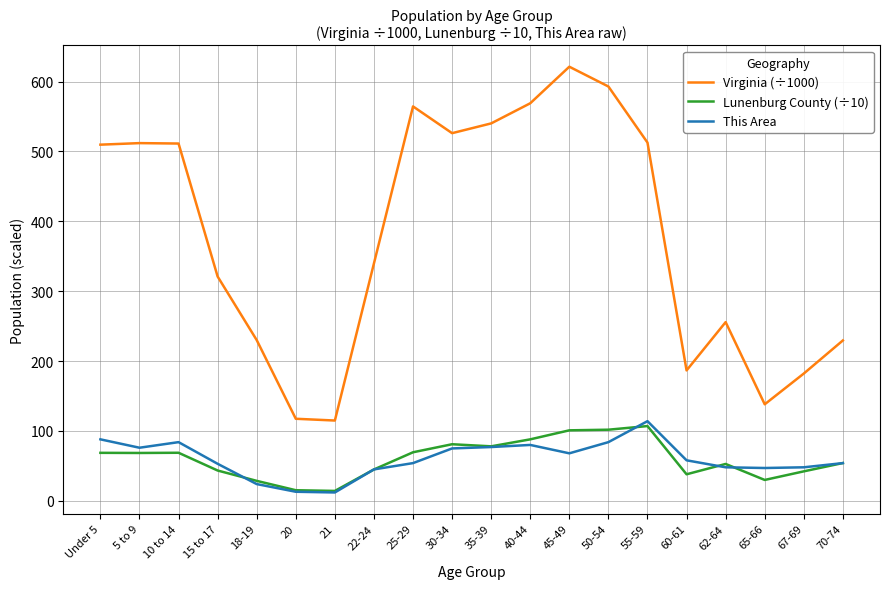

How many lines are shown in the chart?

3